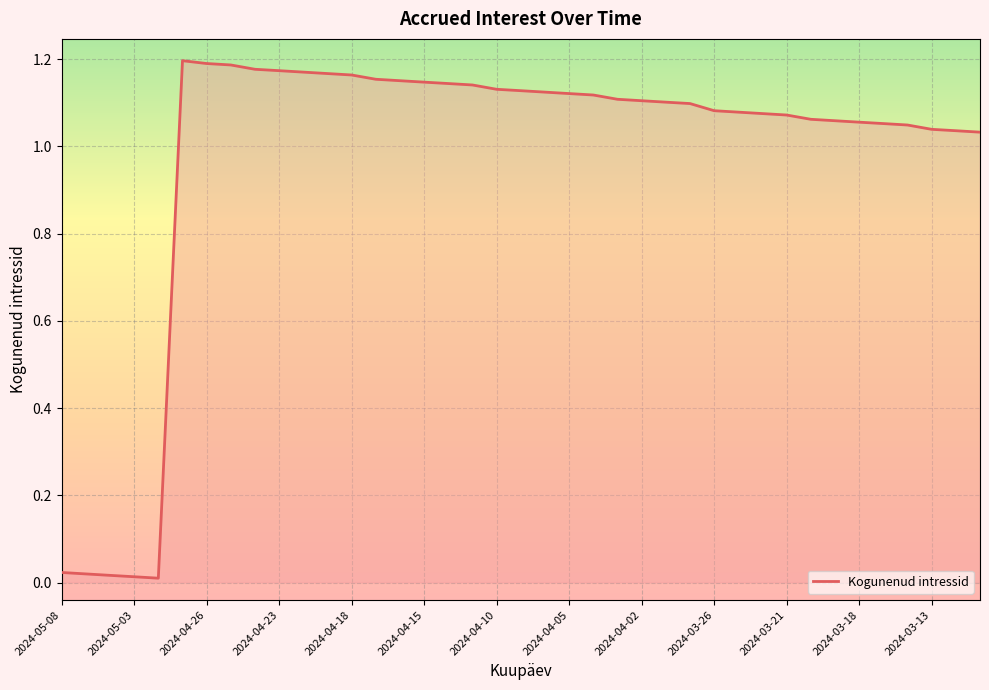

True or false: the data shows 0.7 at 2024-04-15.

False